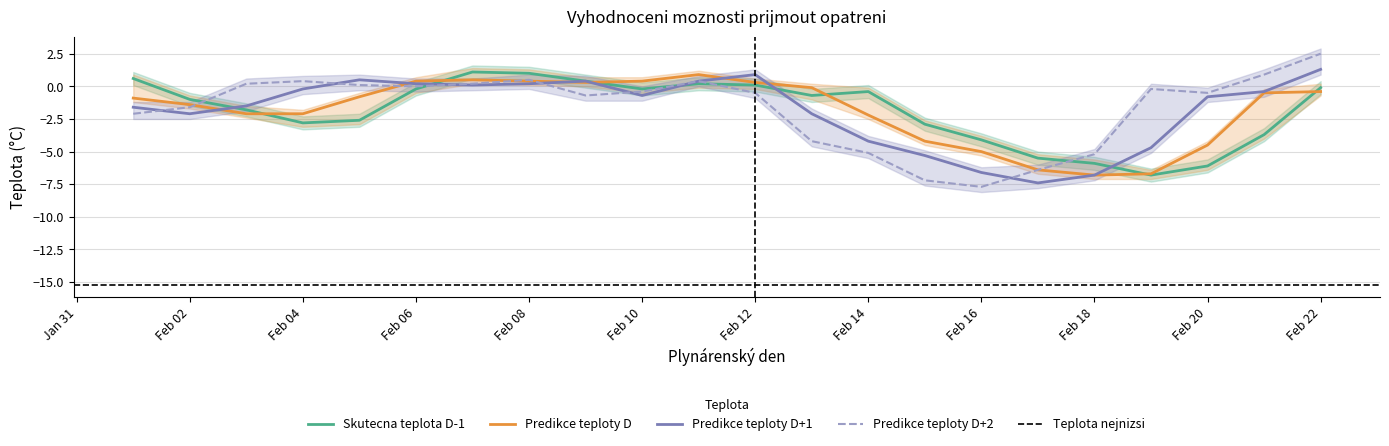

How many data points in Predikce teploty D+1 are above 0?

8